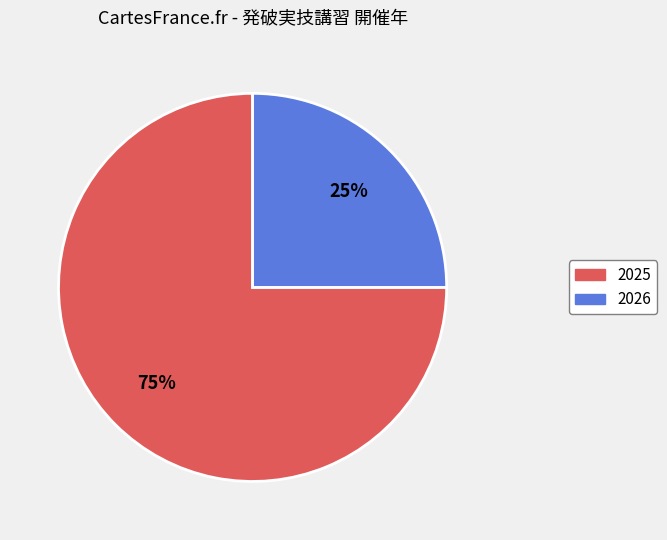

To the nearest percent, what is the difference between the 2025 and 2026 slice percentages?

50%